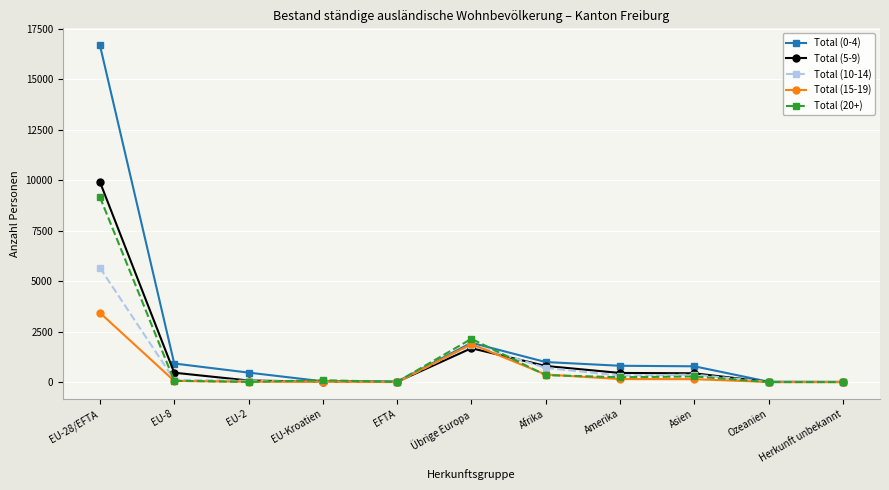

What is the total value across all series at EU-28/EFTA?

44829